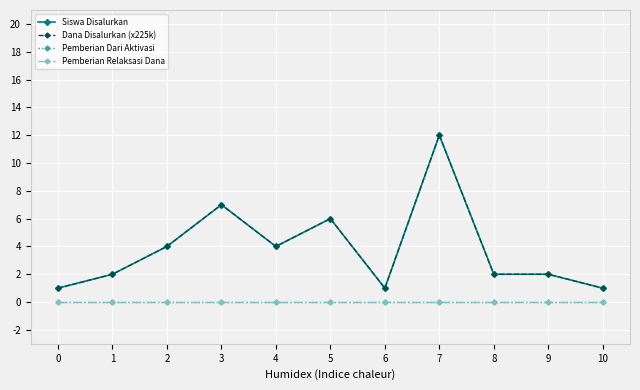

What is the average value of the Siswa Disalurkan series?

4